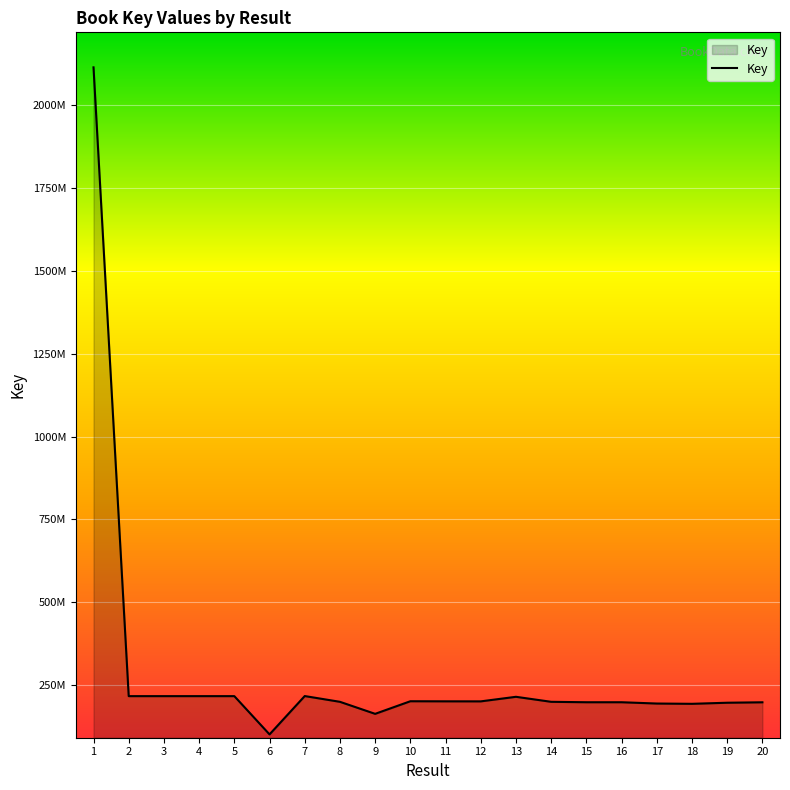

What is the value of the 3rd point from the left?

215972146